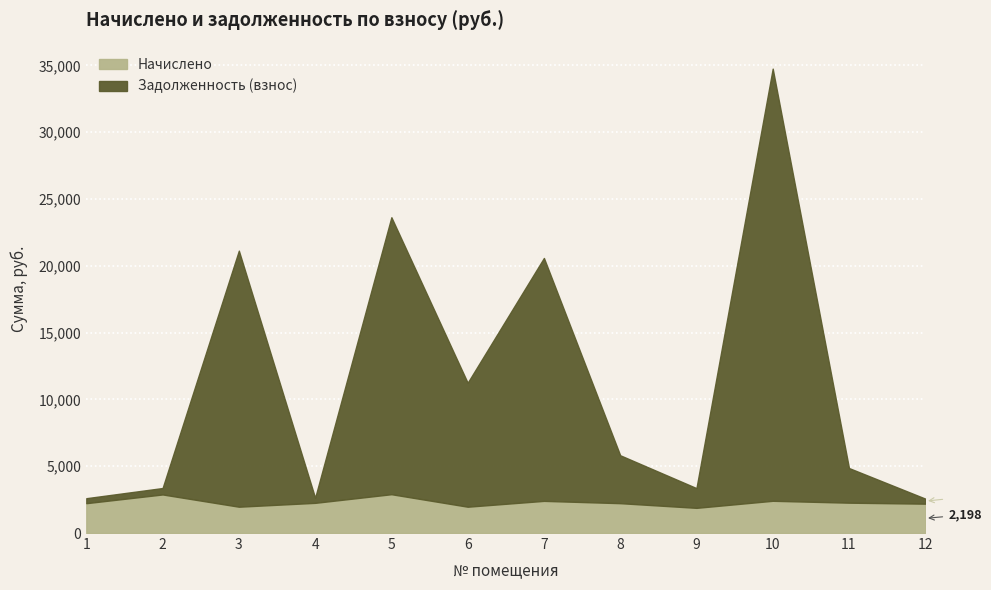

Is it true that Задолженность (взнос) equals 32343.0 at 10?

True